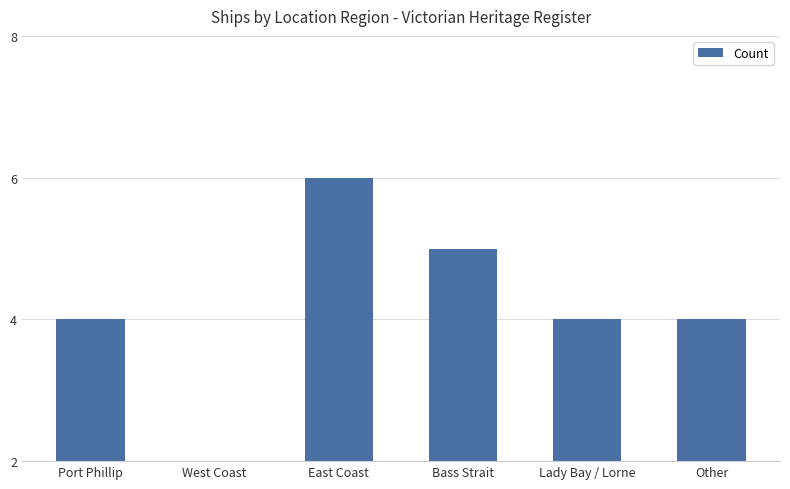

What is the sum of the values at Bass Strait and Other?

9